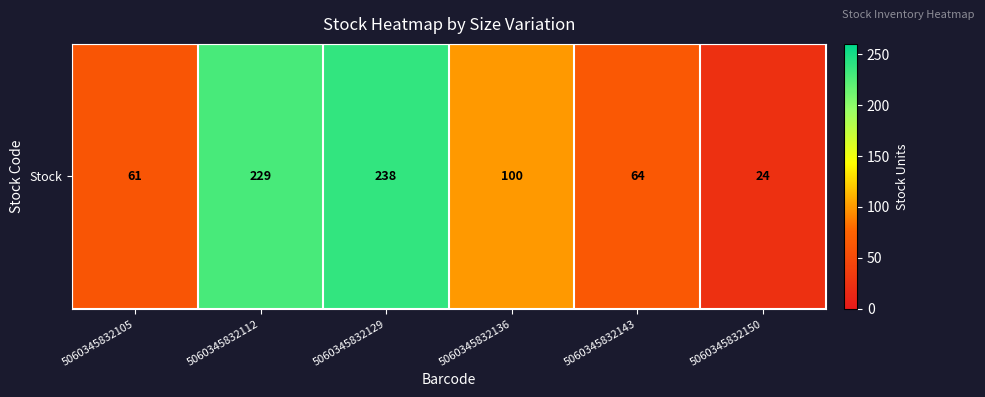

At which category does the chart reach its minimum across all series?

5060345832150